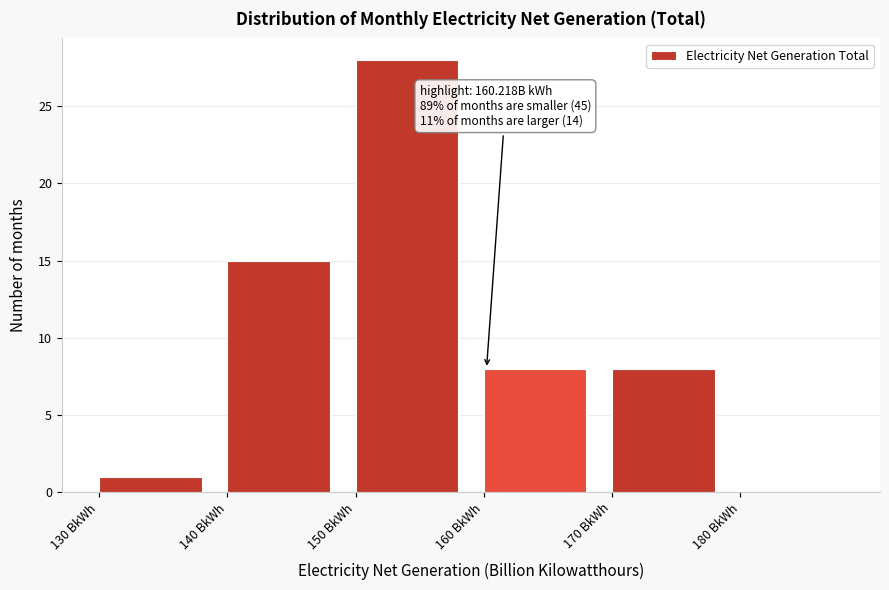

Over which range of the x-axis is the bar tallest?

150 to 160